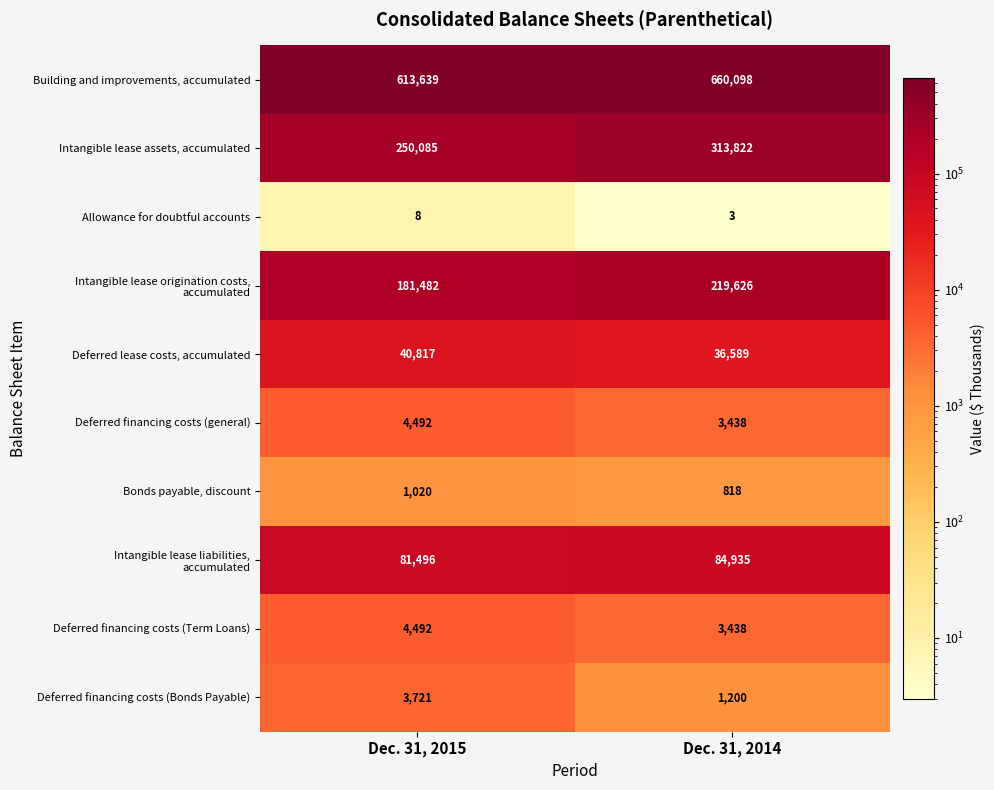

Which series has the largest range (max minus min)?

Intangible lease assets, accumulated